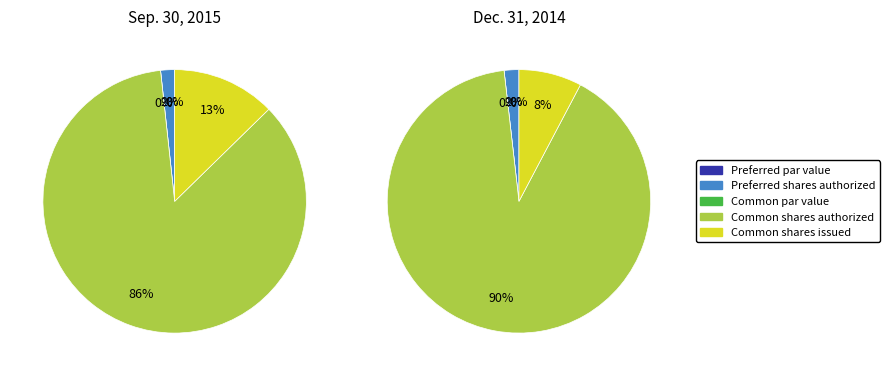

What percentage do Common shares authorized and Common par value together represent?

85.6%